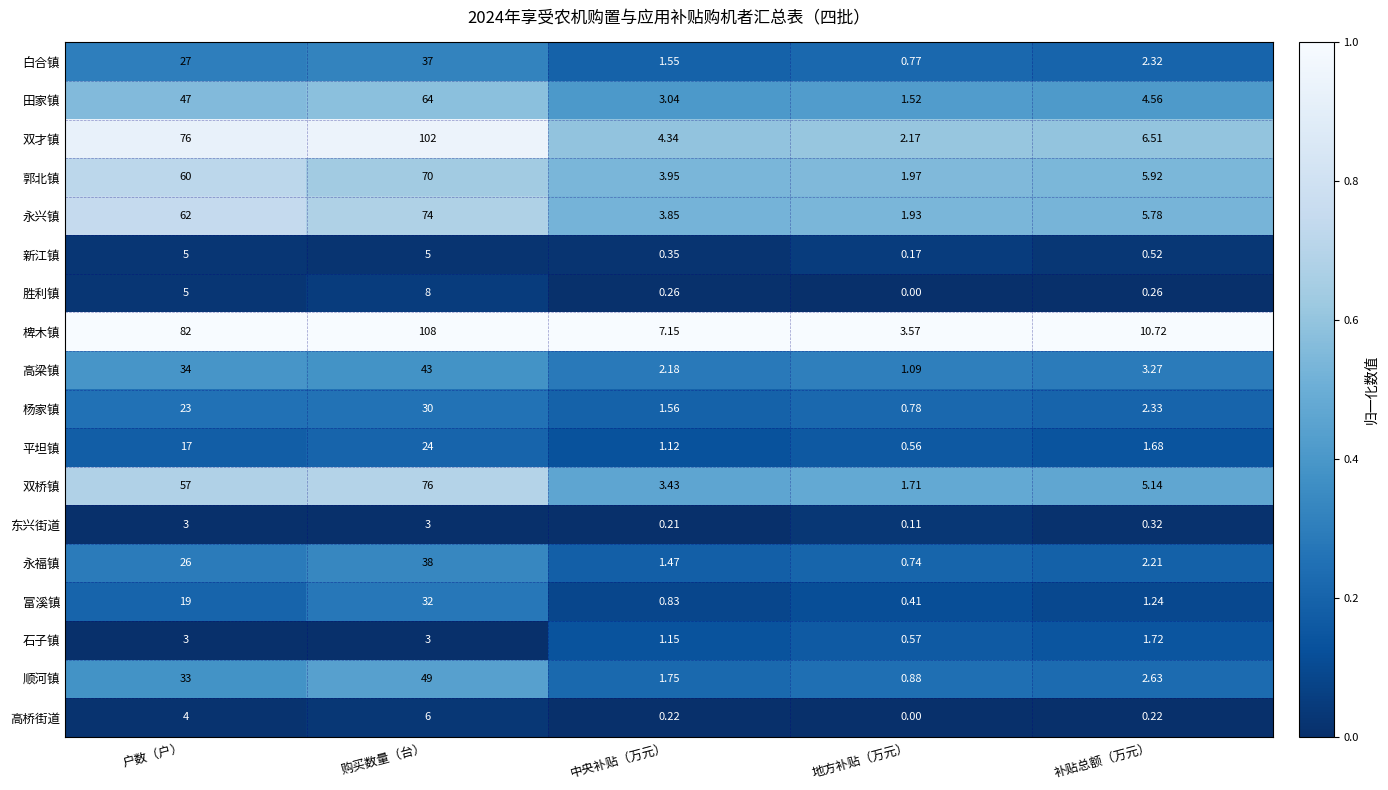

Which series has the largest total across all categories?

椑木镇